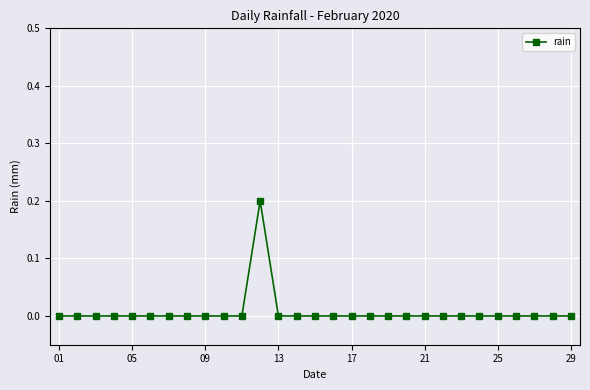

Reading left to right, what are all the values shown in this chart?

0.0	0.0	0.0	0.0	0.0	0.0	0.0	0.0	0.0	0.0	0.0	0.2	0.0	0.0	0.0	0.0	0.0	0.0	0.0	0.0	0.0	0.0	0.0	0.0	0.0	0.0	0.0	0.0	0.0